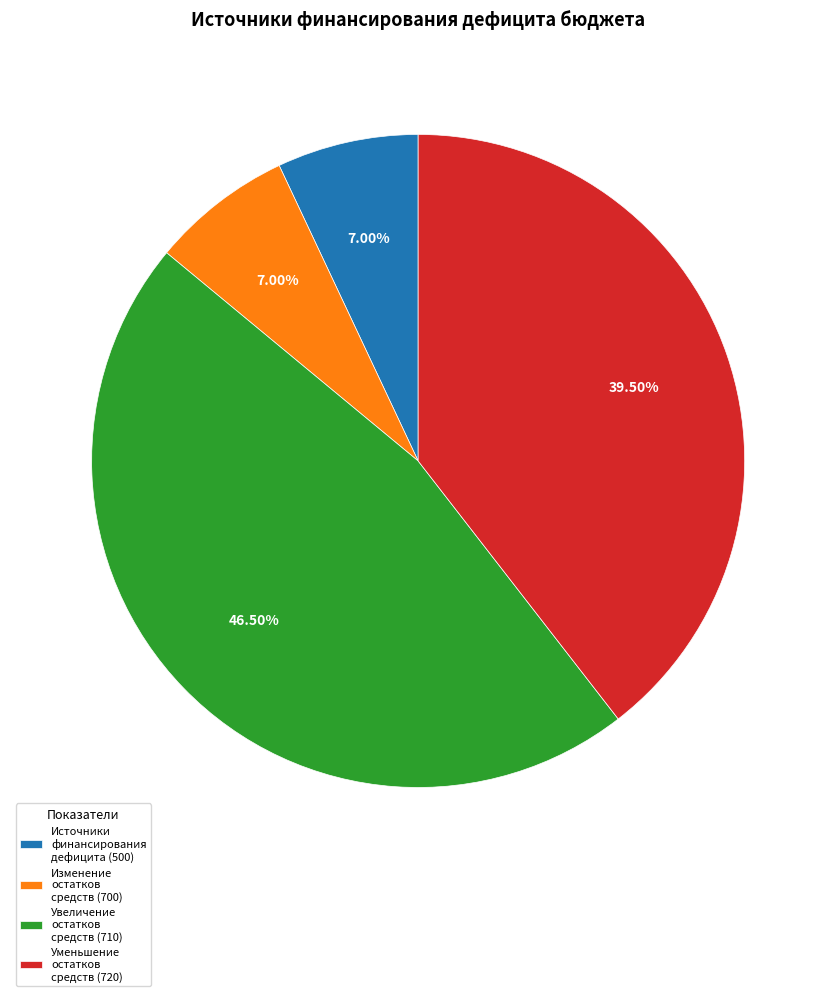

Which has a higher value, Уменьшение остатков средств (720) or Источники финансирования дефицита (500)?

Уменьшение остатков средств (720)